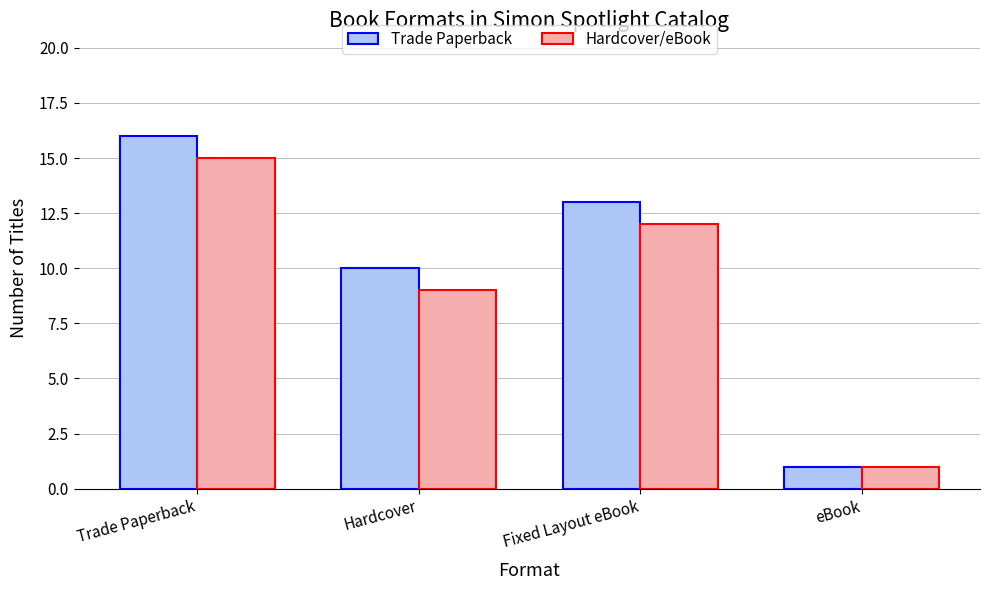

Which series has the widest spread of values?

Trade Paperback